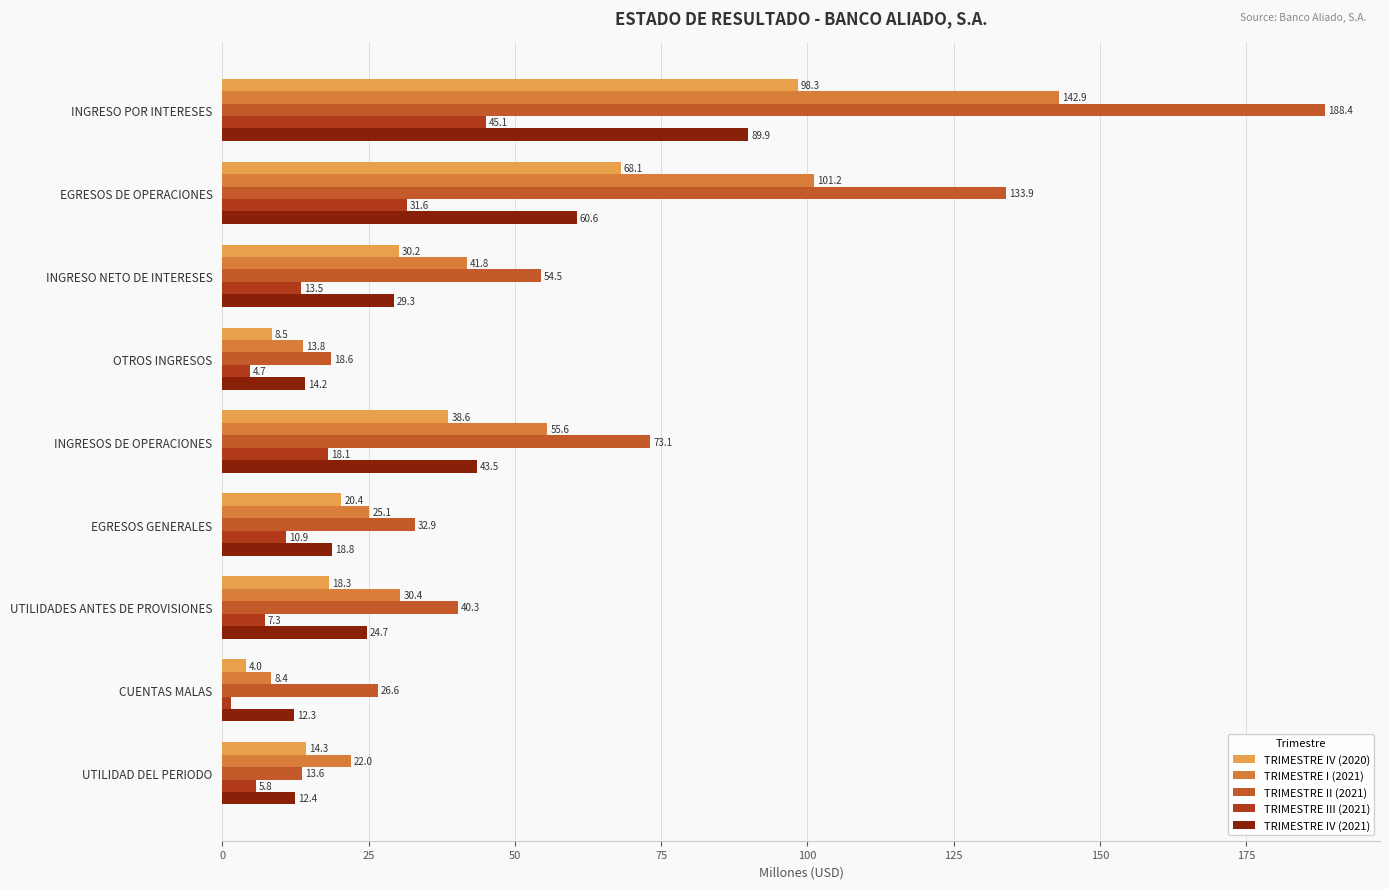

How many values in the TRIMESTRE I (2021) series exceed 30?

5